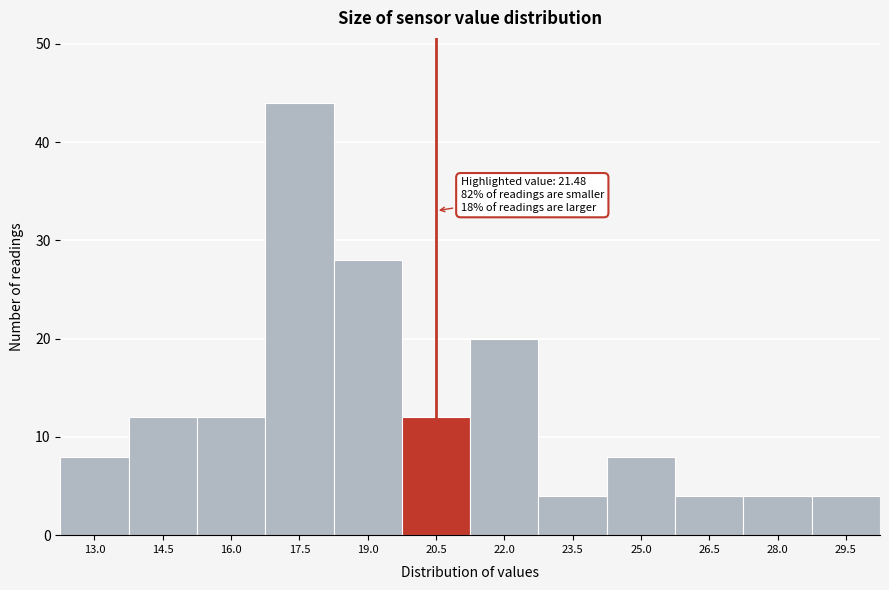

Reading left to right, extract all data points from this chart.

8	12	12	44	28	12	20	4	8	4	4	4